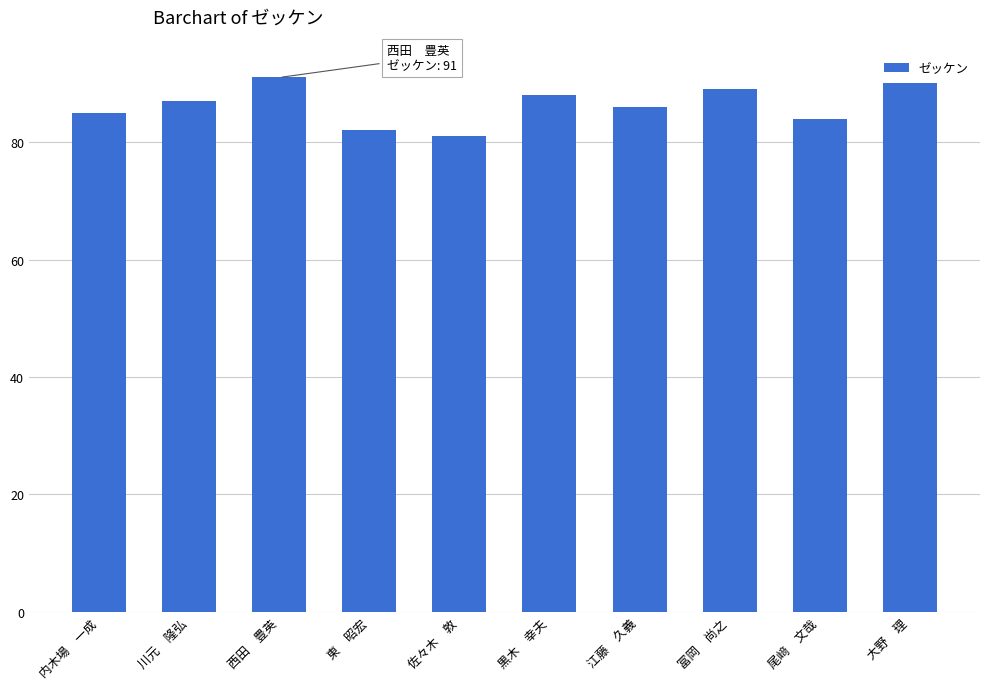

The value at 内木場　一成 is 85. True or false?

True